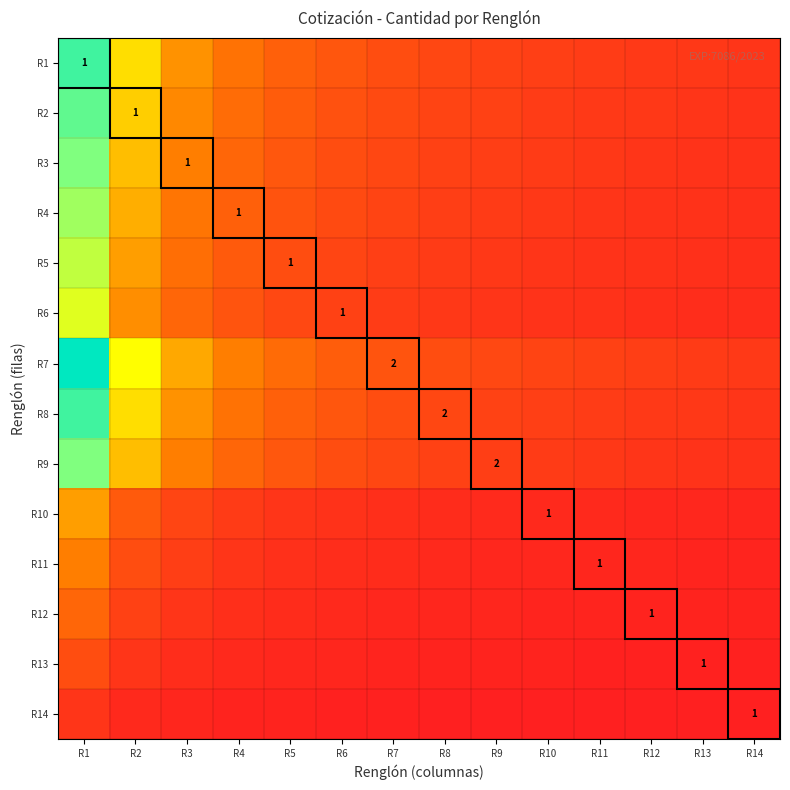

What is the difference between the second highest and minimum values in the R8 series?

0.4